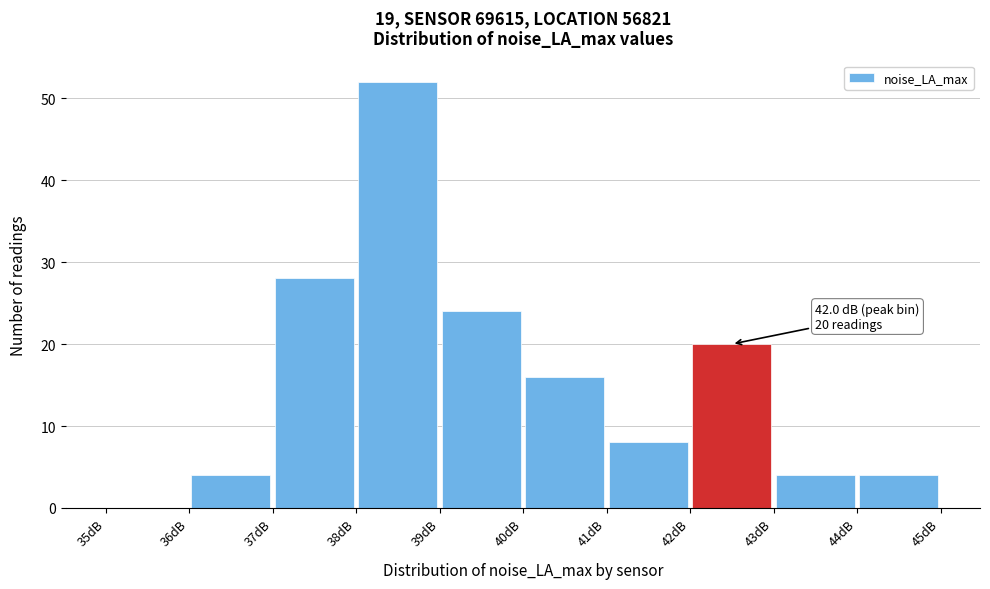

Which range on the x-axis has the tallest bar?

38 to 39